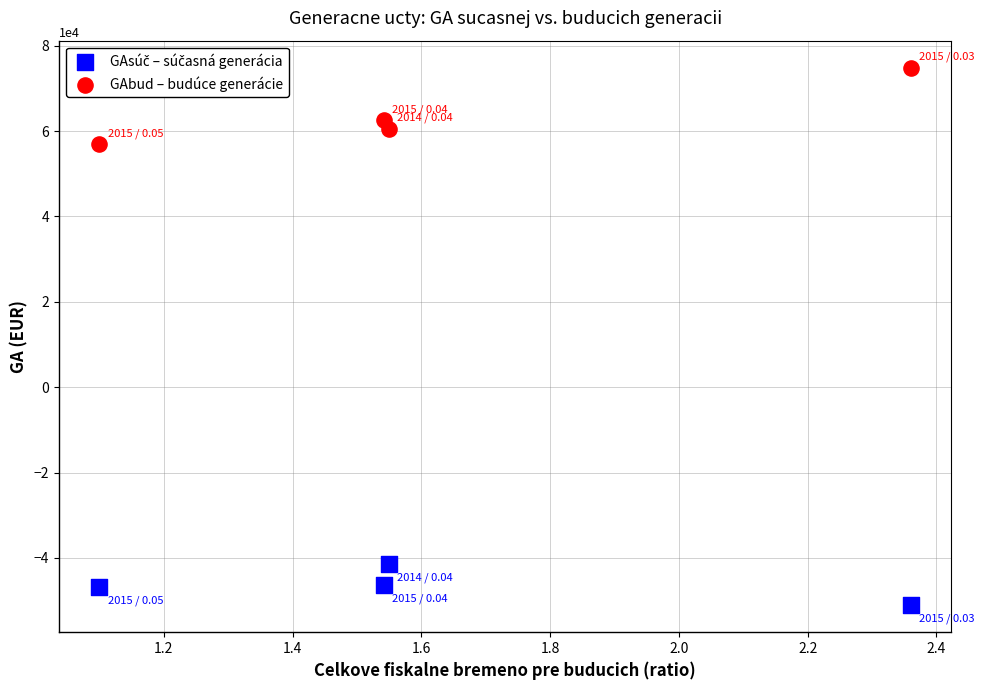

Which series reaches the maximum Y coordinate?

GAbud – budúce generácie